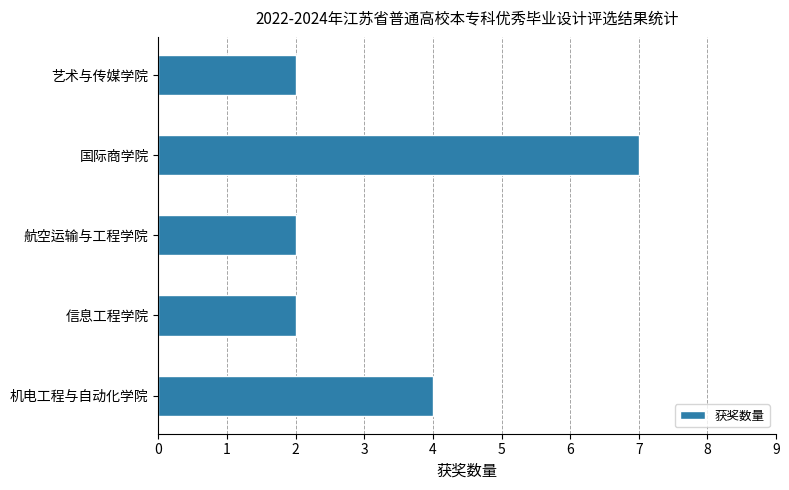

What is the approximate value at 机电工程与自动化学院?

4